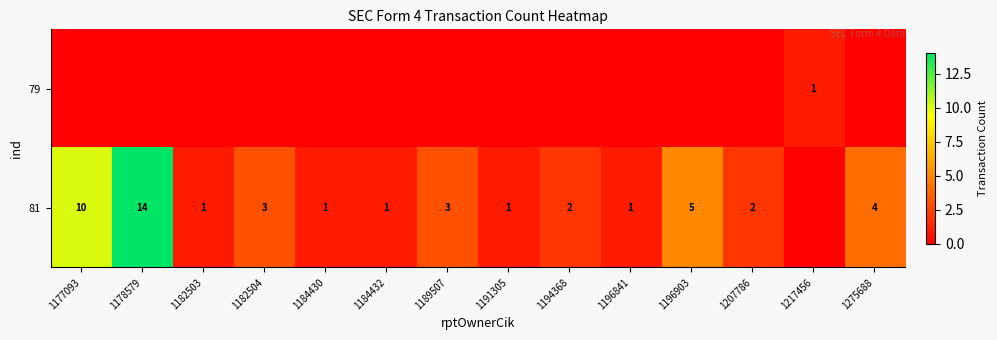

The 81 series shows 0 at 1184430. True or false?

False